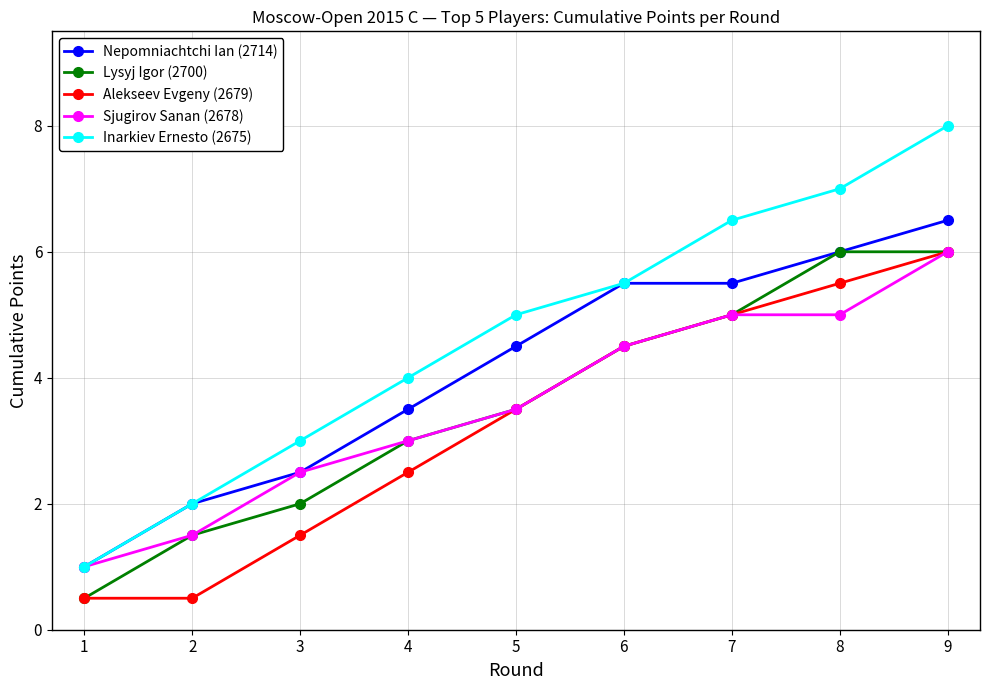

What is the maximum value shown in the chart?

8.0